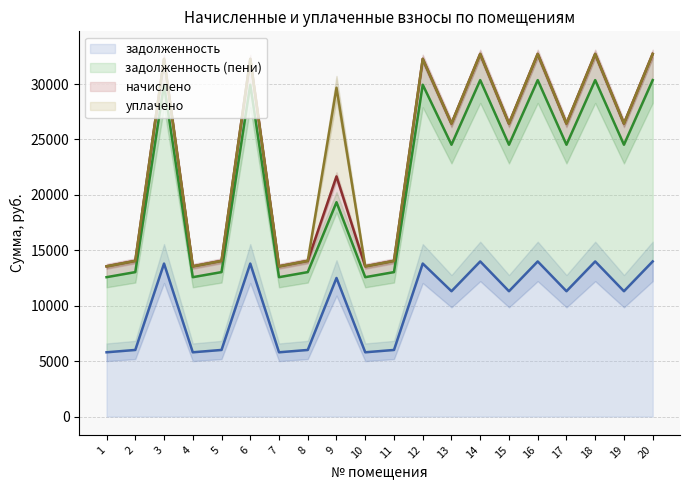

What is the value of the задолженность (пени) point at the 20th from the left?

30355.6